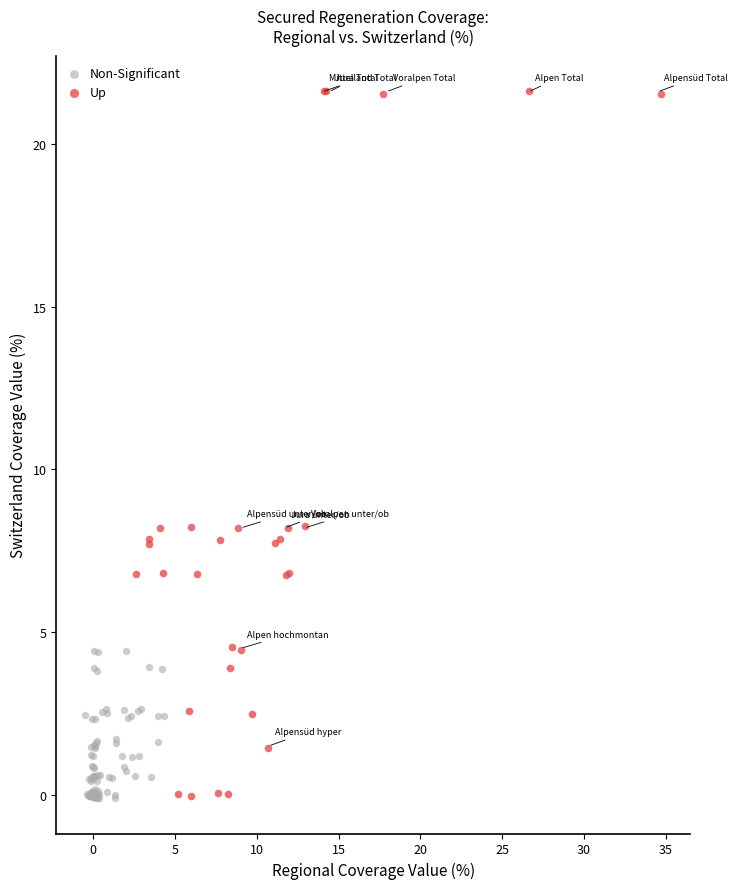

Which series contains the highest Y value?

Up